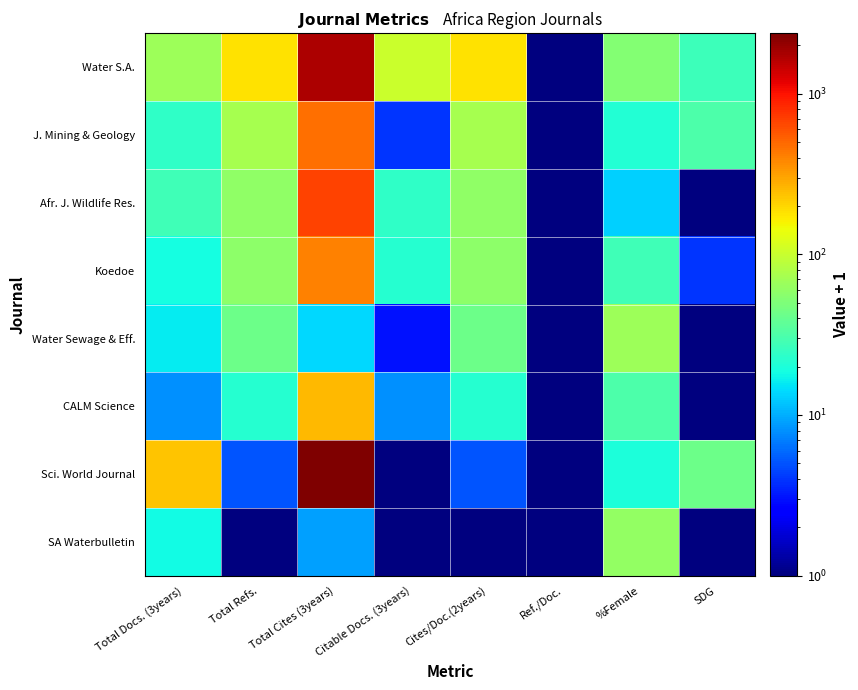

At which category does the chart reach its minimum across all series?

Ref./Doc.